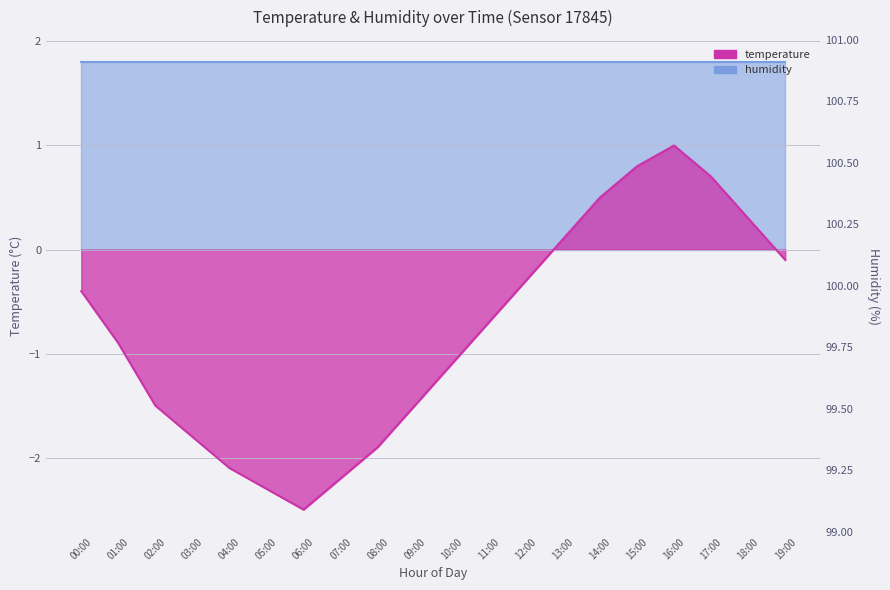

Does the chart display data point markers on the line(s)?

No